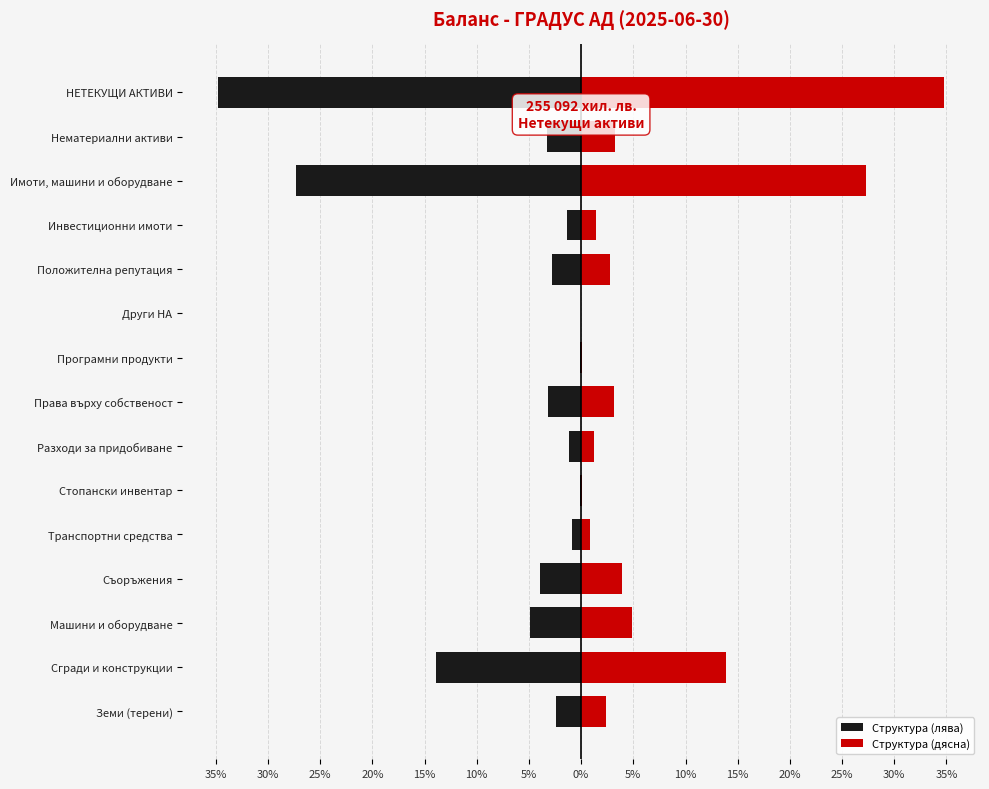

What is the minimum value for Структура (лява)?

-34.7